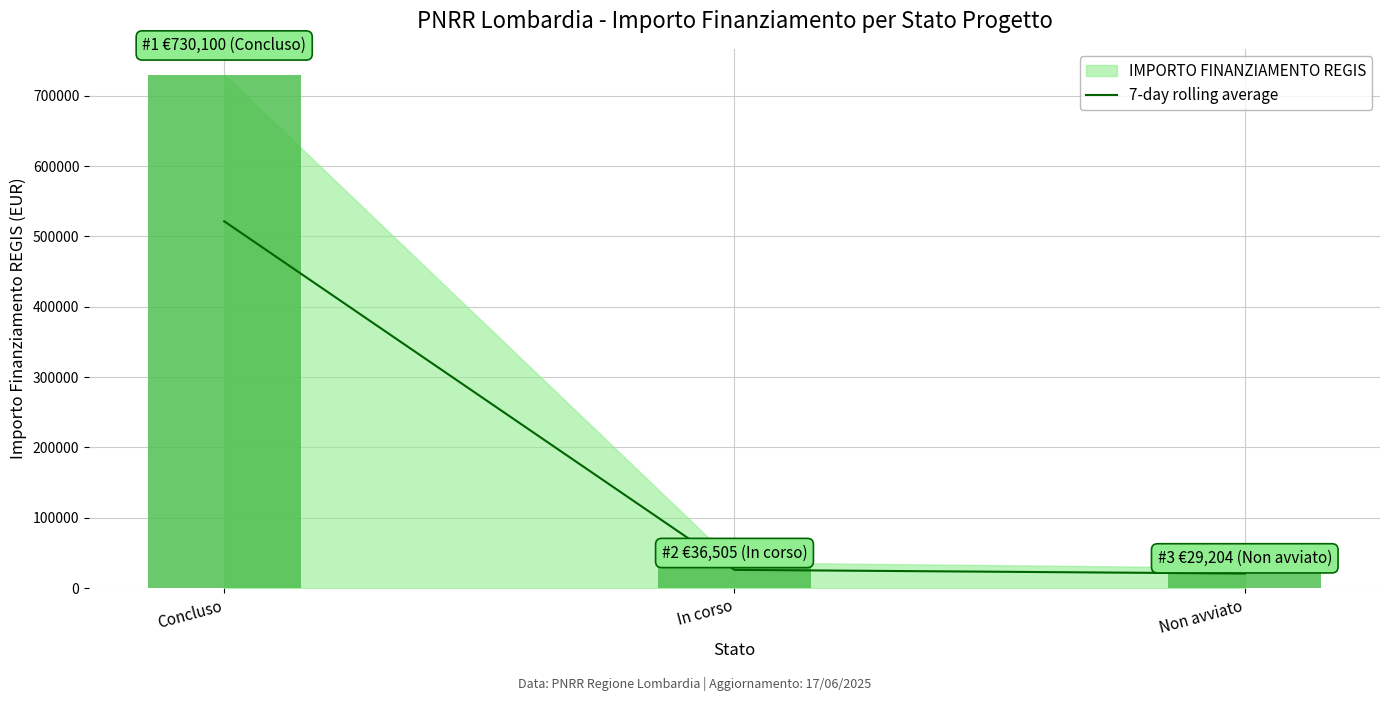

What position from the left is Non avviato?

3